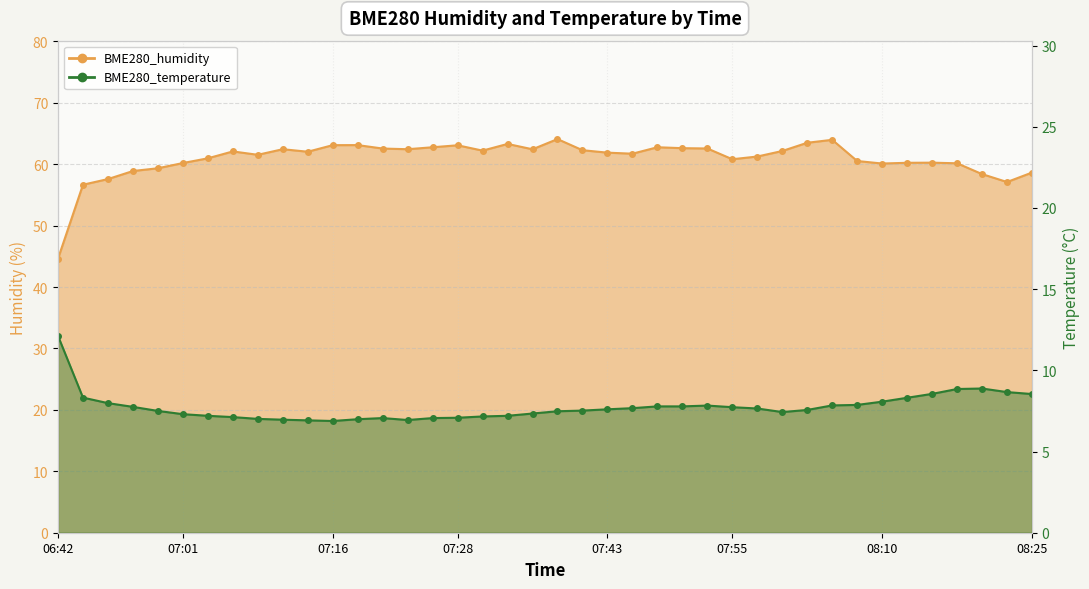

Where is BME280_humidity nearest to the value 54?

06:51